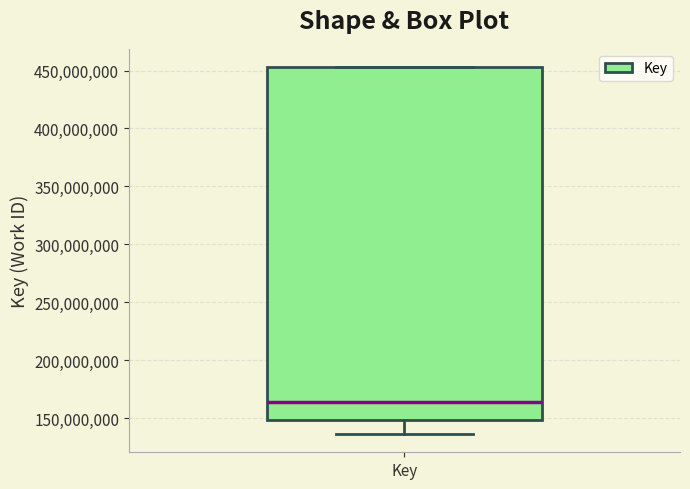

Where does the median line of the box for Key sit on the y-axis? The values are not printed on the chart, so give them approximately, as read against the axis.

165000000